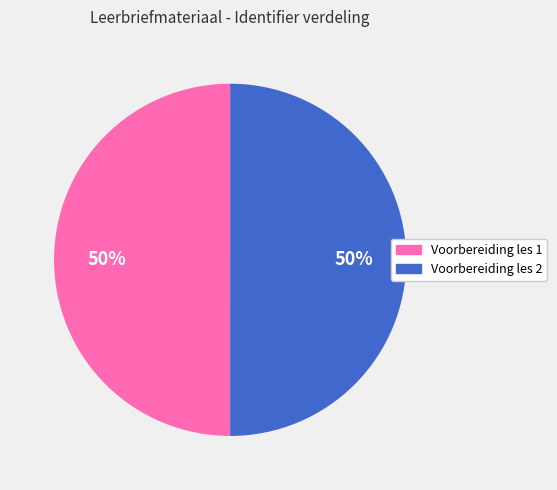

To the nearest percent, what is the average slice percentage?

50%